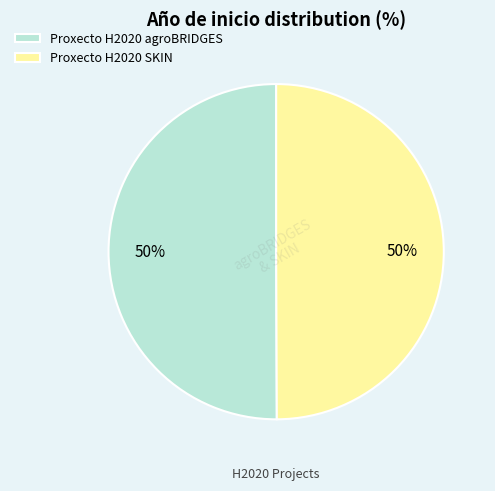

The Proxecto H2020 SKIN slice represents 36% of the pie. True or false?

False